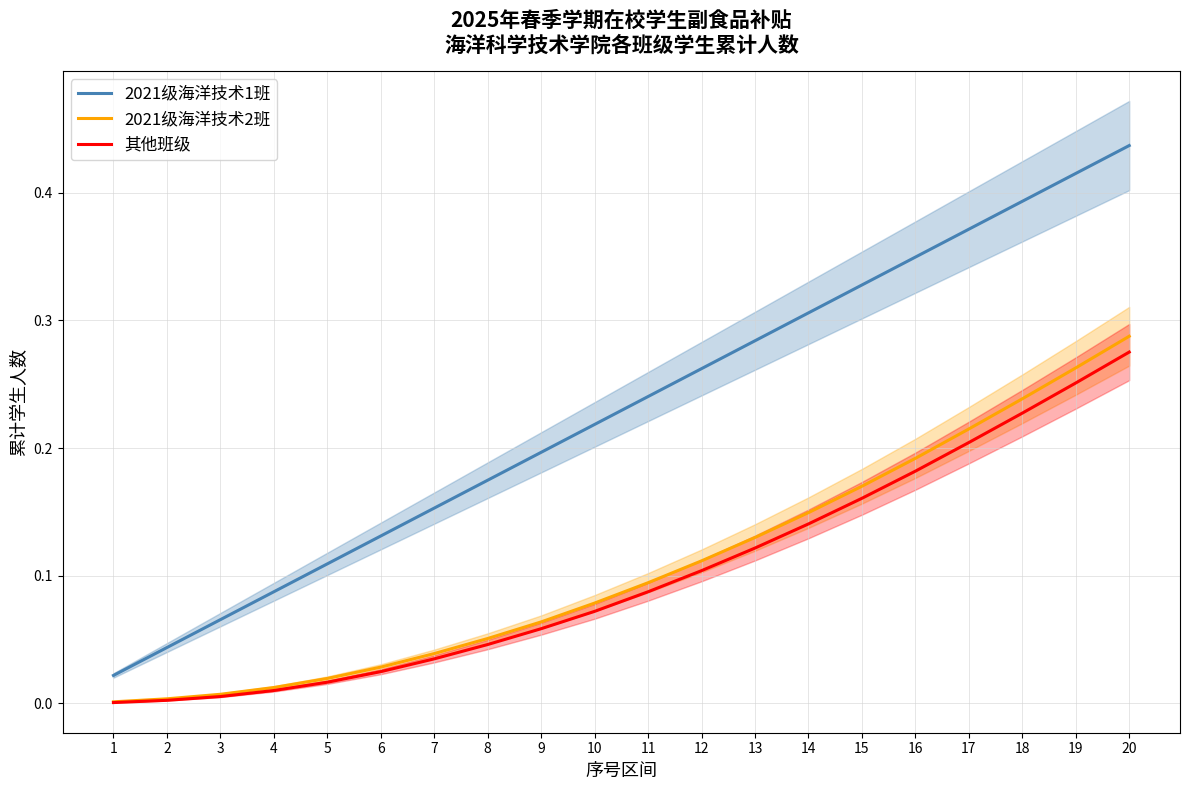

What is the approximate value of 2021级海洋技术2班 at 13?

0.1